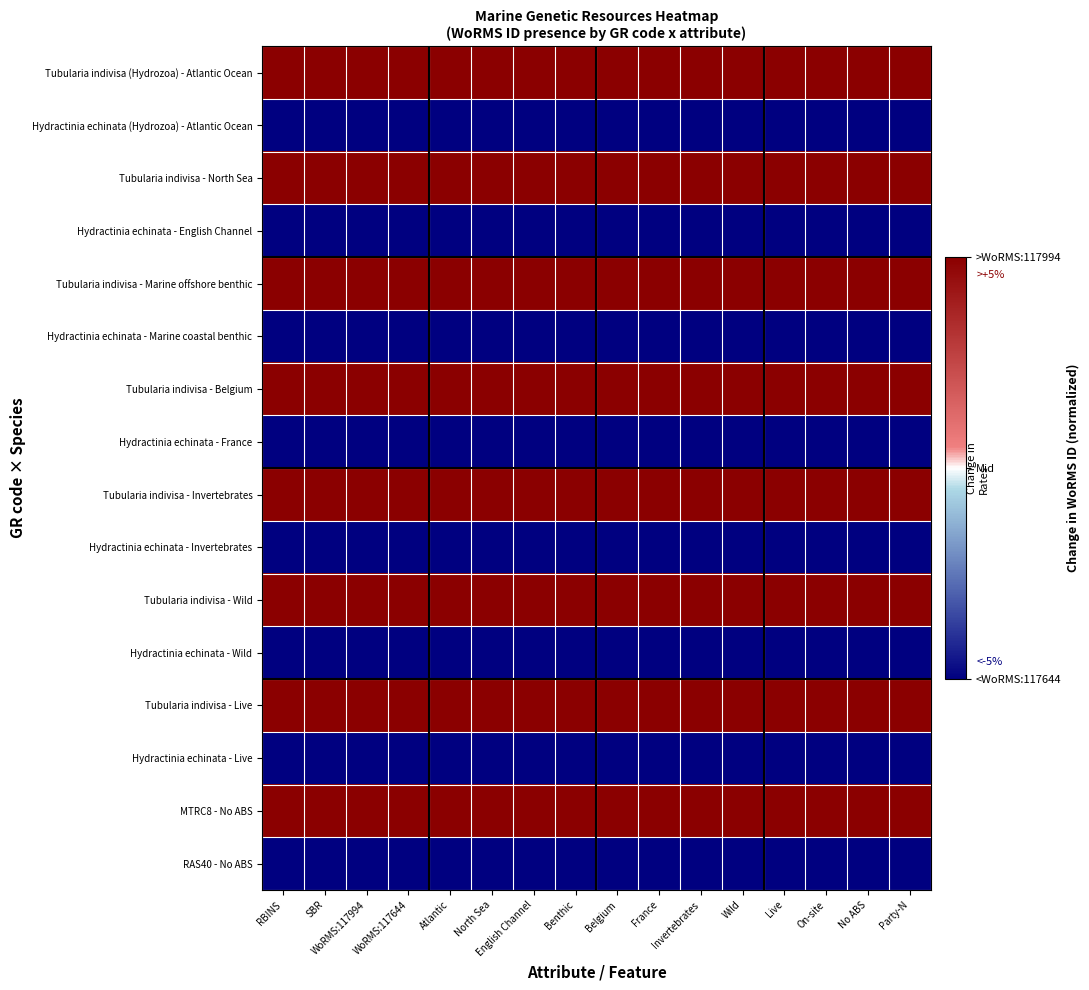

Rank the series by their maximum value, from highest to lowest.

Tubularia indivisa (Hydrozoa) - Atlantic Ocean, Tubularia indivisa - North Sea, Tubularia indivisa - Marine offshore benthic, Tubularia indivisa - Belgium, Tubularia indivisa - Invertebrates, Tubularia indivisa - Wild, Tubularia indivisa - Live, MTRC8 - No ABS, Hydractinia echinata (Hydrozoa) - Atlantic Ocean, Hydractinia echinata - English Channel, Hydractinia echinata - Marine coastal benthic, Hydractinia echinata - France, Hydractinia echinata - Invertebrates, Hydractinia echinata - Wild, Hydractinia echinata - Live, RAS40 - No ABS